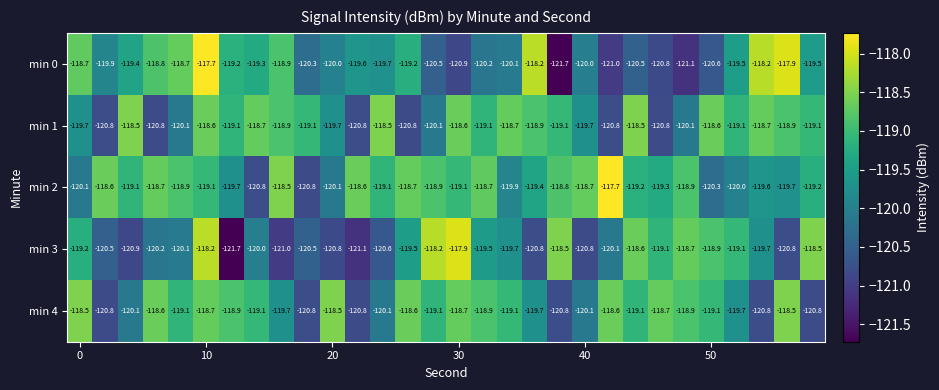

What is the maximum value shown in the chart?

-117.7